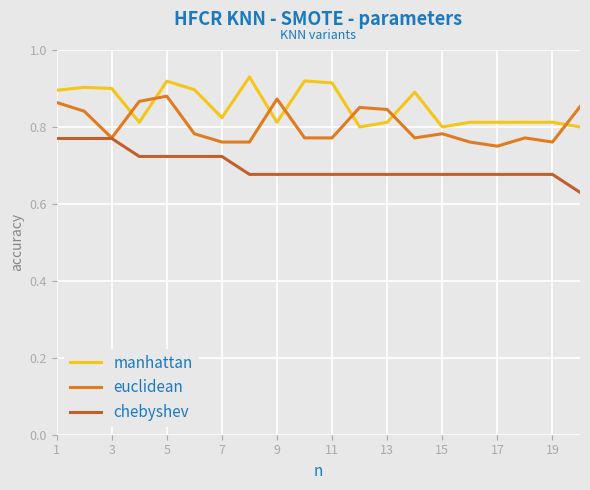

List the series in order of their peak value, lowest first.

chebyshev, euclidean, manhattan